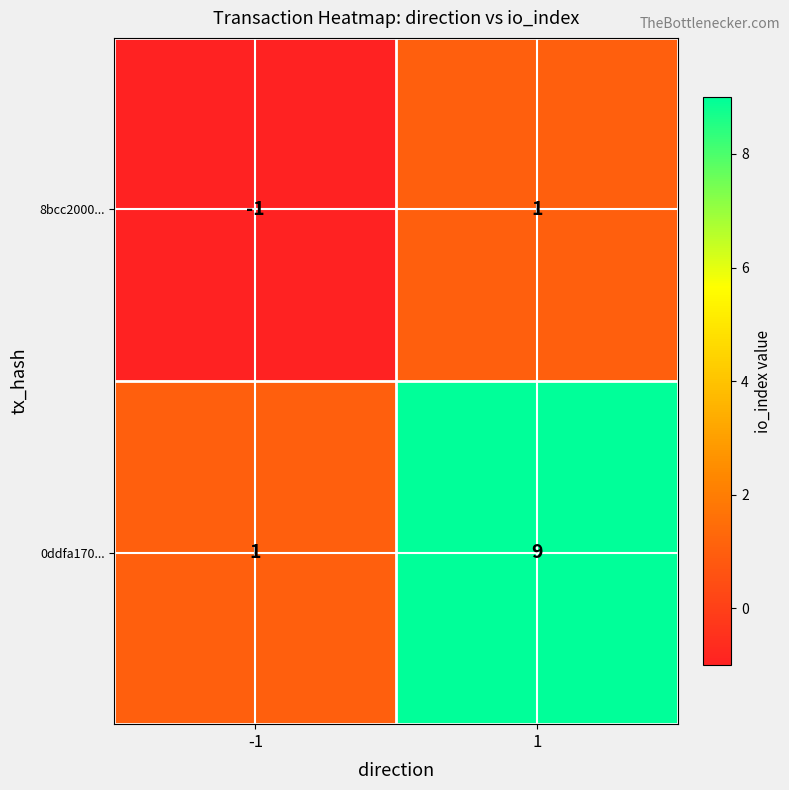

What is the maximum value for 0ddfa170...?

9